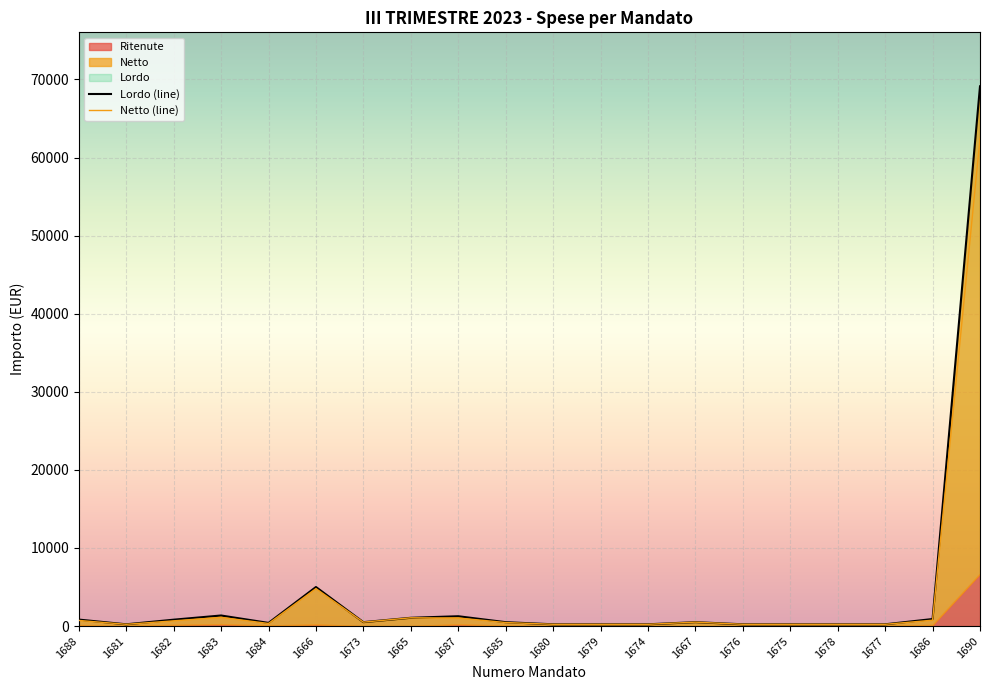

What is the total value across all series at 1677?

450.0